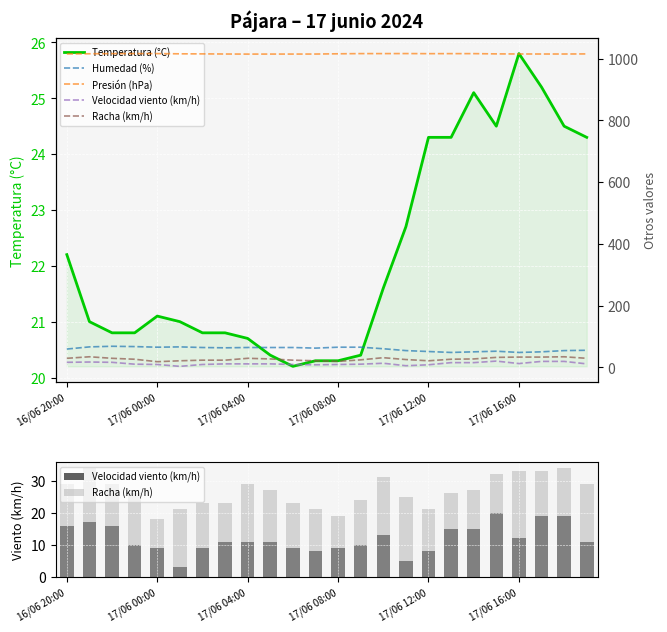

At which label does Temperatura (°C) reach its peak?

17/06 16:00